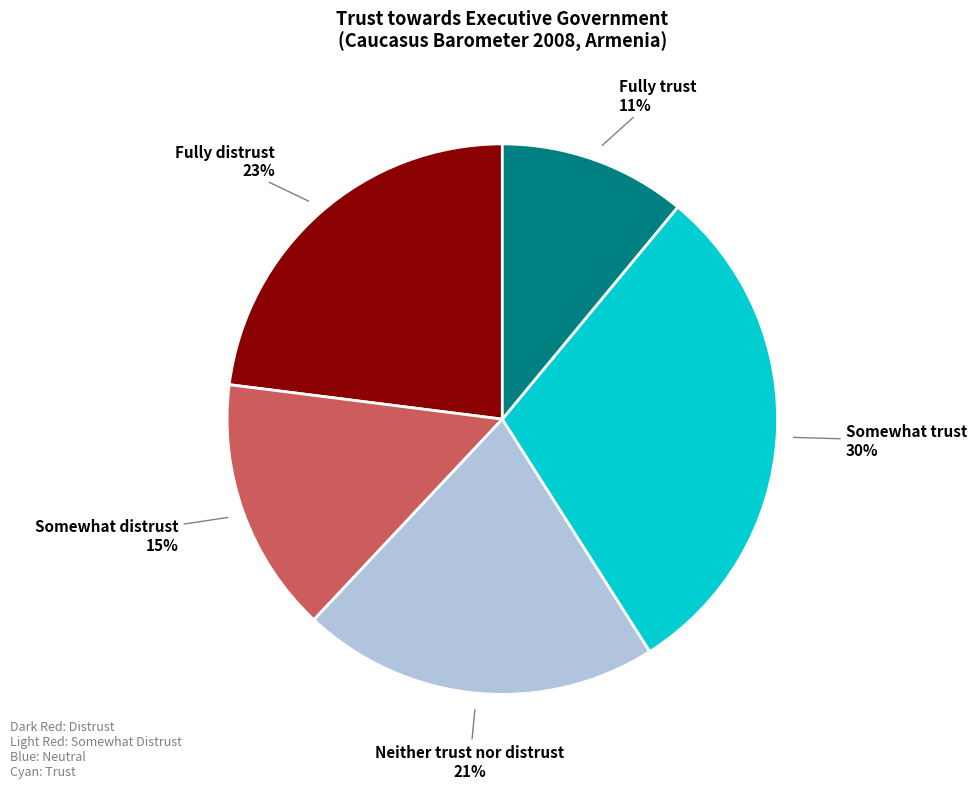

Is there a majority slice in this chart?

No